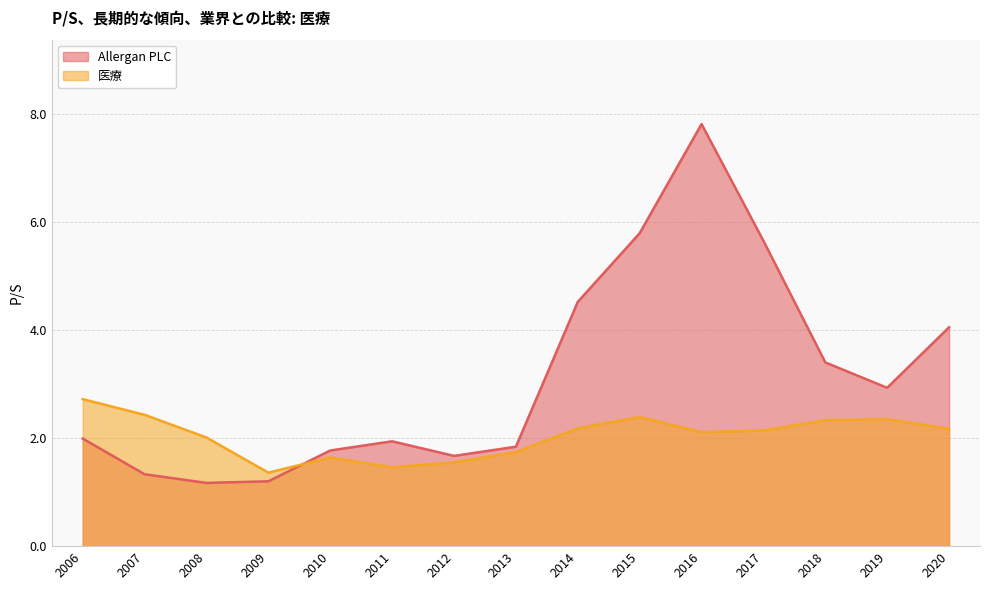

What is the difference between the maximum and minimum values in the 医療 series?

1.4